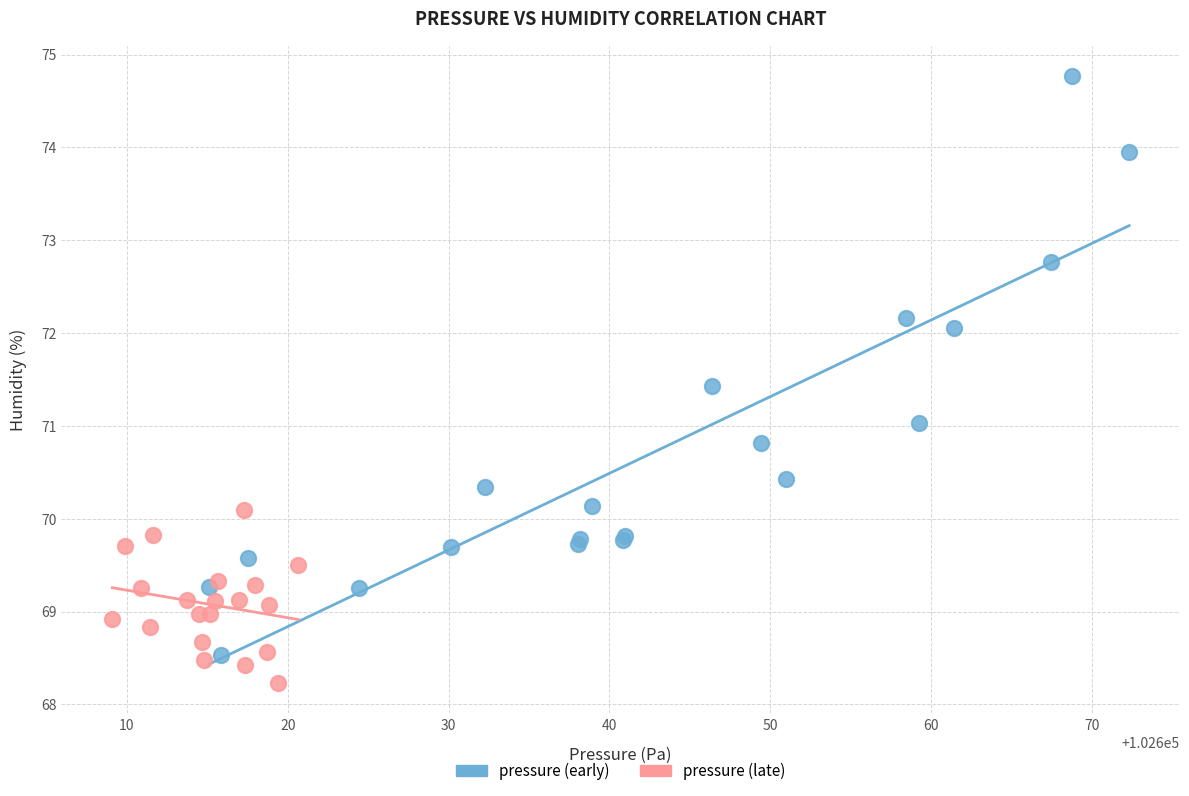

Which series contains the lowest Y value?

pressure (late)